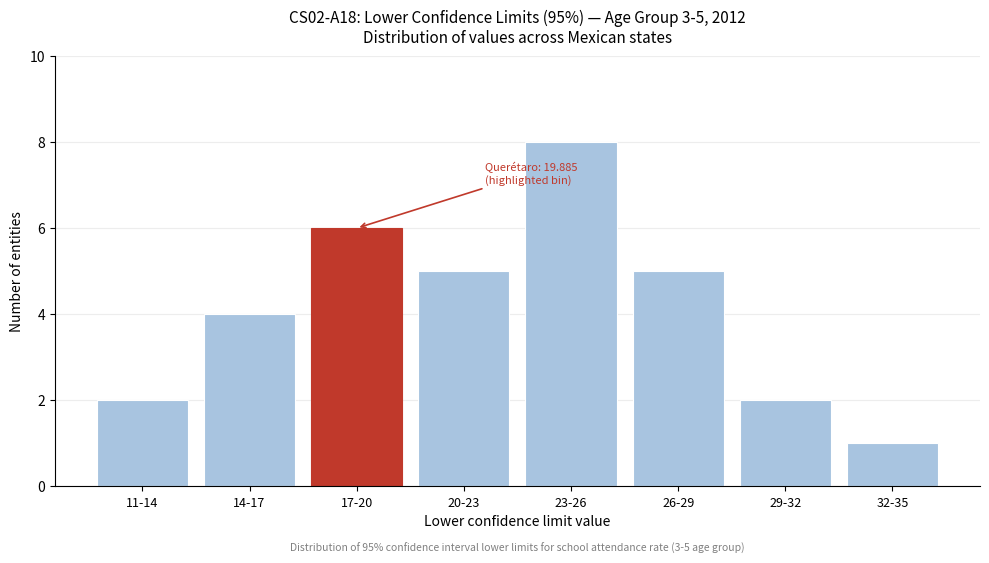

Reading left to right, list all the values displayed in this chart.

2	4	6	5	8	5	2	1